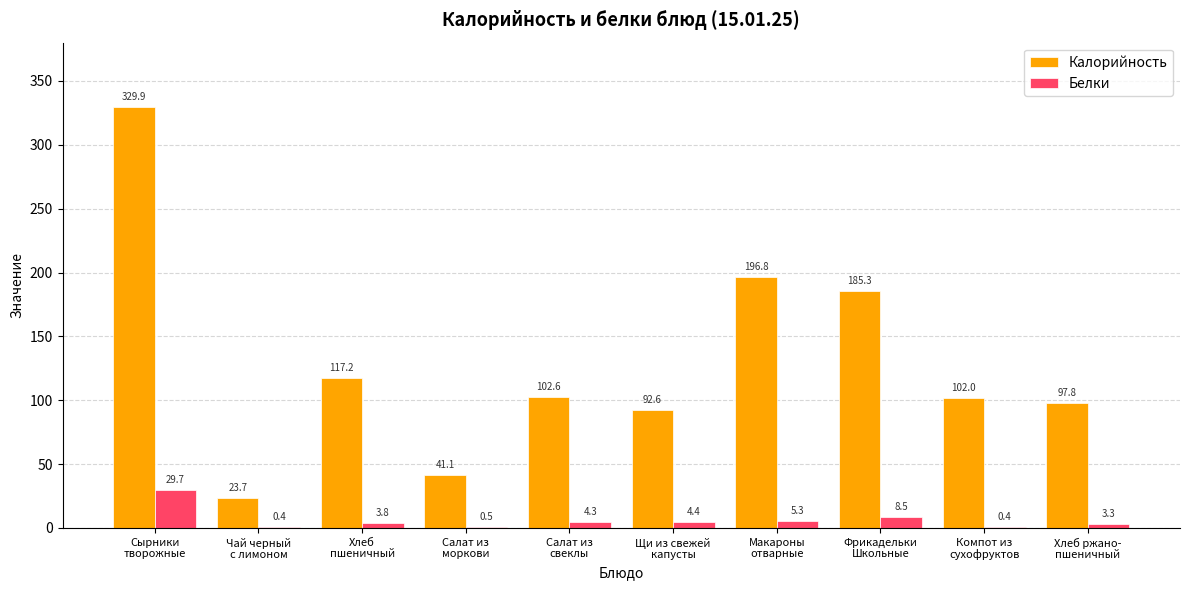

Reading left to right, transcribe all the data shown in this chart.

Калорийность: Сырники
творожные=329.9	Чай черный
с лимоном=23.7	Хлеб
пшеничный=117.2	Салат из
моркови=41.1	Салат из
свеклы=102.6	Щи из свежей
капусты=92.6	Макароны
отварные=196.8	Фрикадельки
Школьные=185.3	Компот из
сухофруктов=102.0	Хлеб ржано-
пшеничный=97.8
Белки: Сырники
творожные=29.7	Чай черный
с лимоном=0.4	Хлеб
пшеничный=3.8	Салат из
моркови=0.5	Салат из
свеклы=4.3	Щи из свежей
капусты=4.4	Макароны
отварные=5.3	Фрикадельки
Школьные=8.5	Компот из
сухофруктов=0.4	Хлеб ржано-
пшеничный=3.3